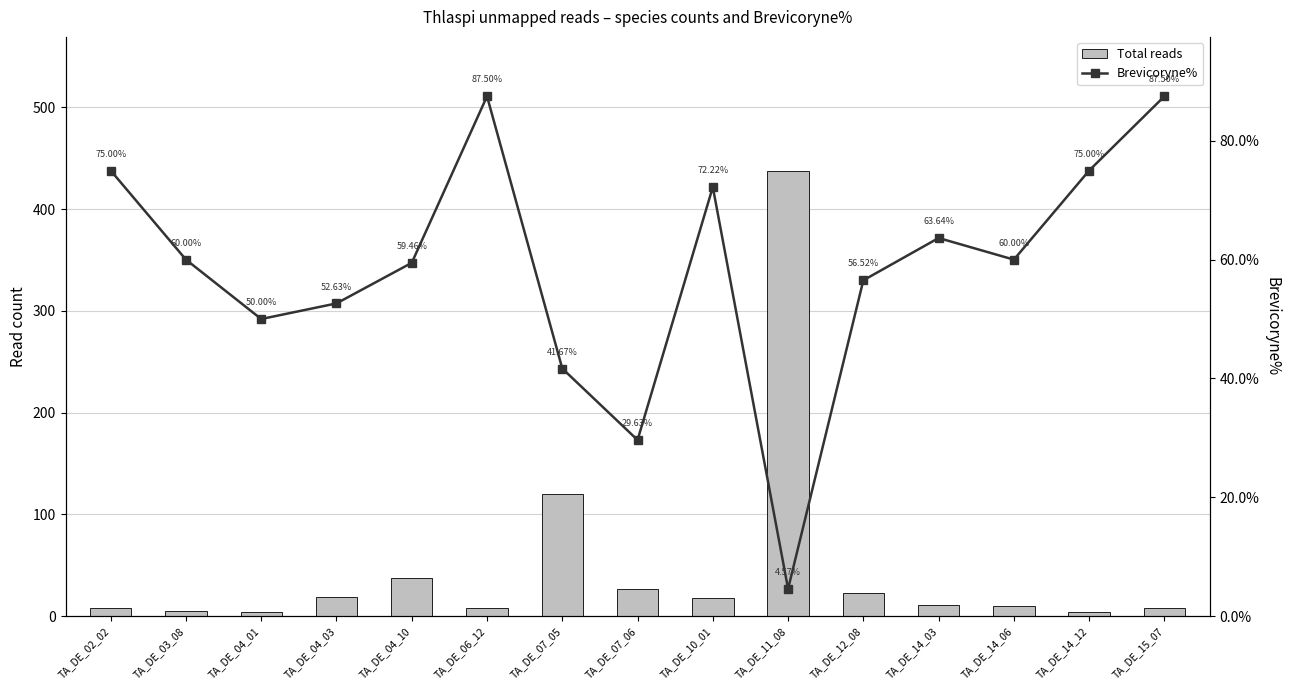

Reading left to right, extract all data points from this chart.

Total reads: 8.0	5.0	4.0	19.0	37.0	8.0	120.0	27.0	18.0	438.0	23.0	11.0	10.0	4.0	8.0
Brevicoryne%: 75.0	60.0	50.0	52.6	59.5	87.5	41.7	29.6	72.2	4.6	56.5	63.6	60.0	75.0	87.5